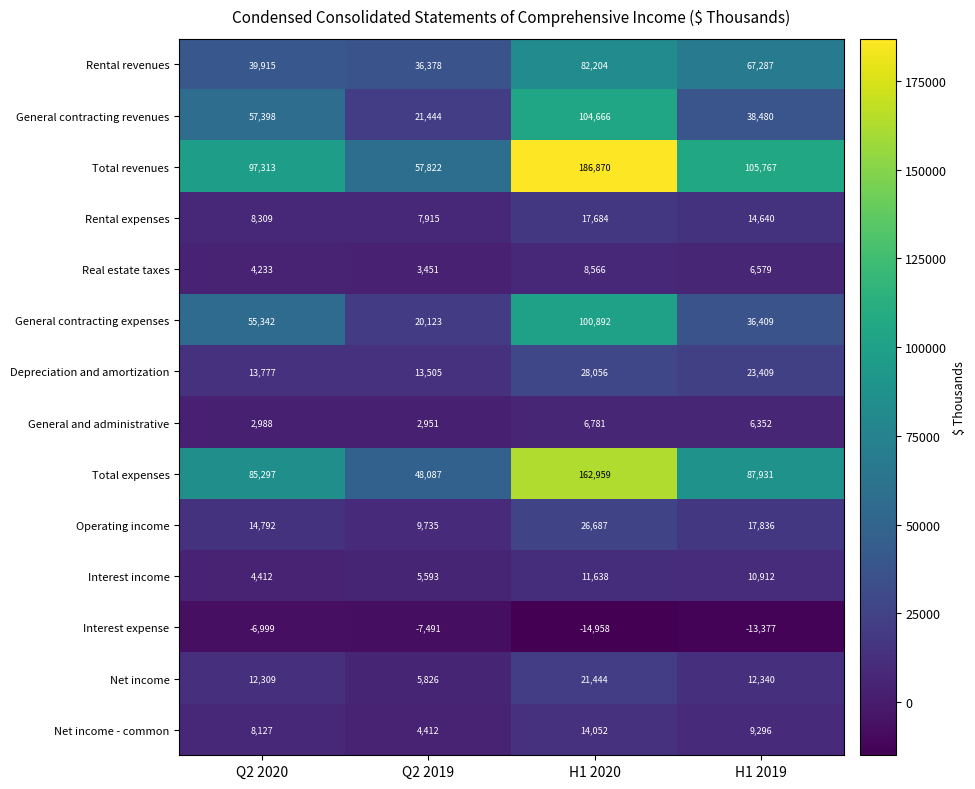

Which series has the largest range (max minus min)?

Total revenues